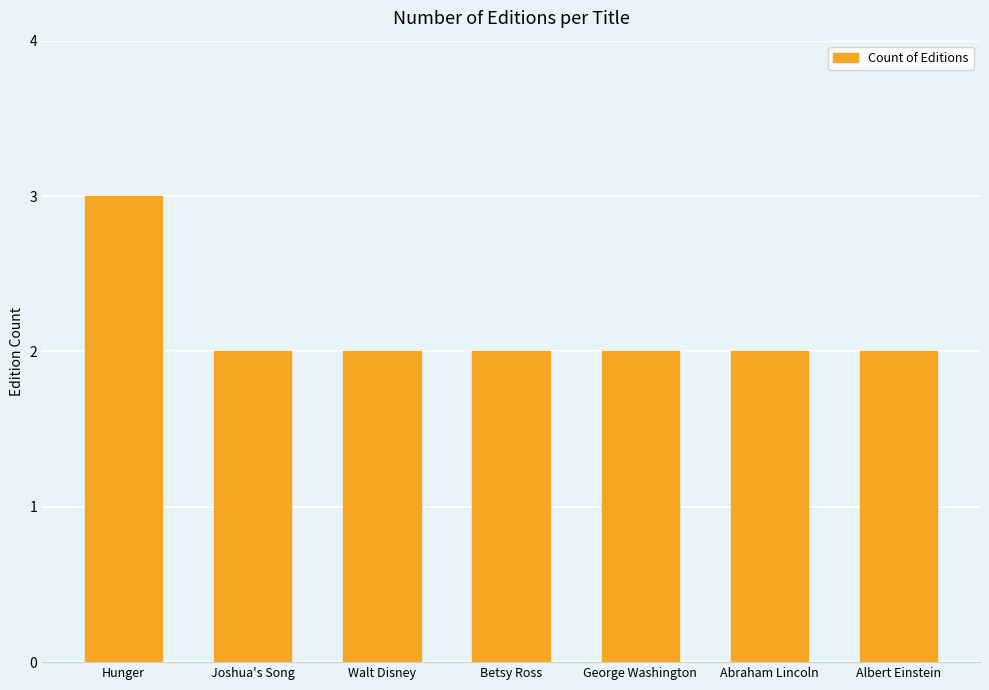

What is the sum of the values at Abraham Lincoln and Walt Disney?

4